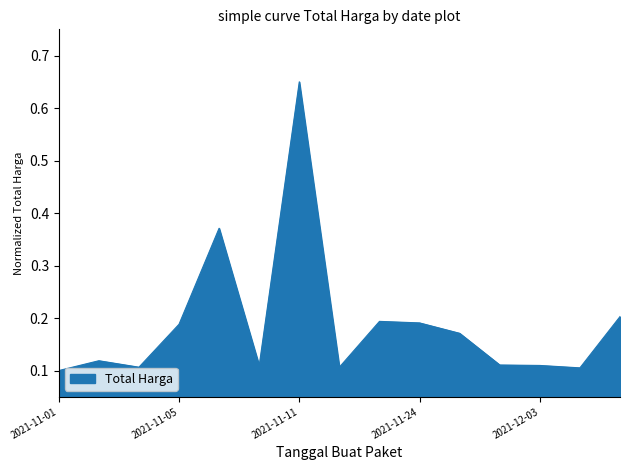

Count the values in the range 0 to 1.

15